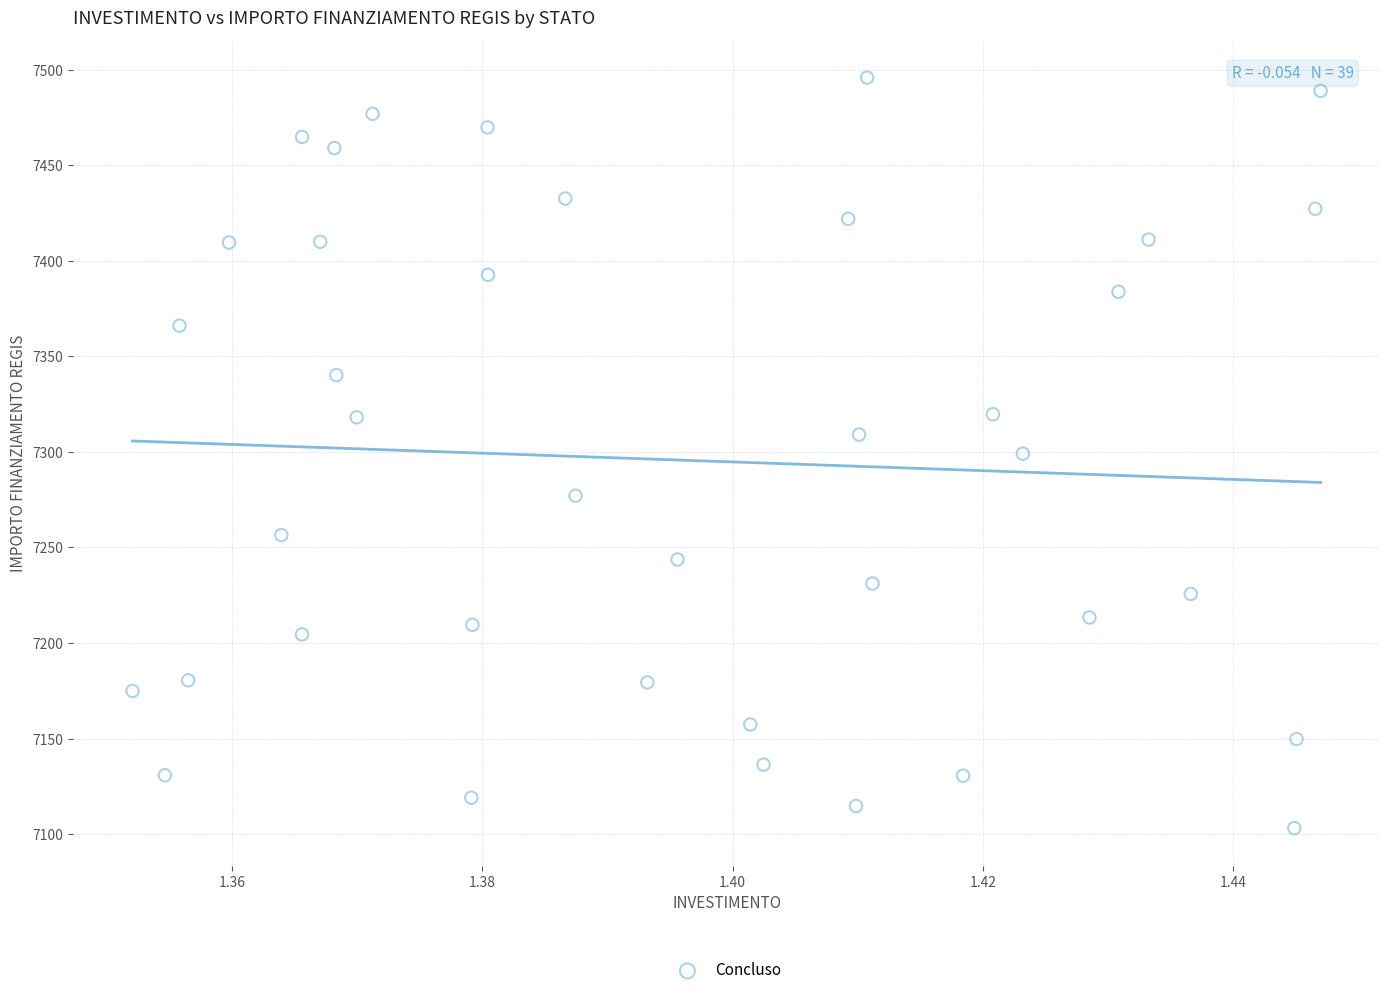

What is the range of Y values (max minus min)?

392.5